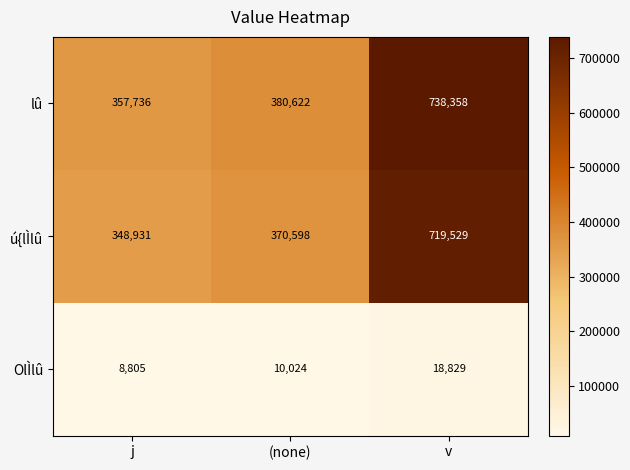

At how many categories does at least one series exceed 648980?

1